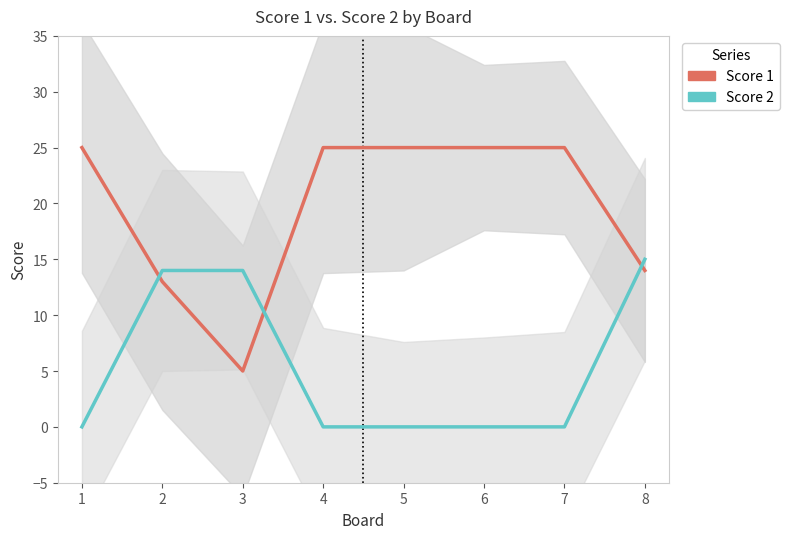

What is the total value across all series at 2?

27